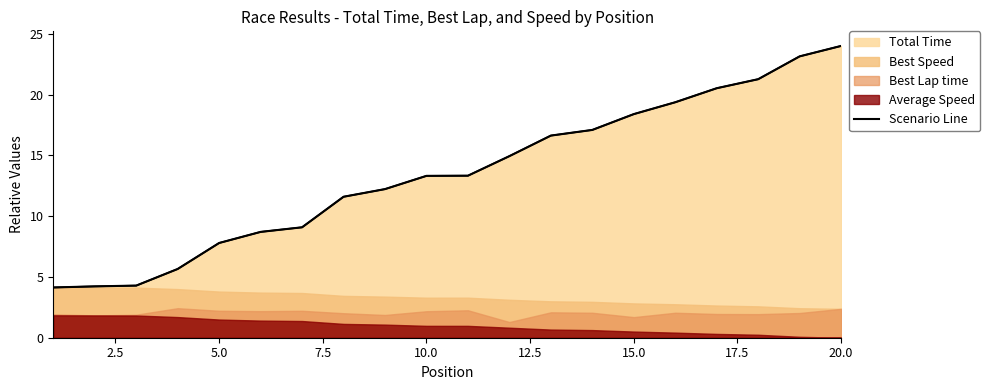

Is it true that the value at 16 is 29.4?

False